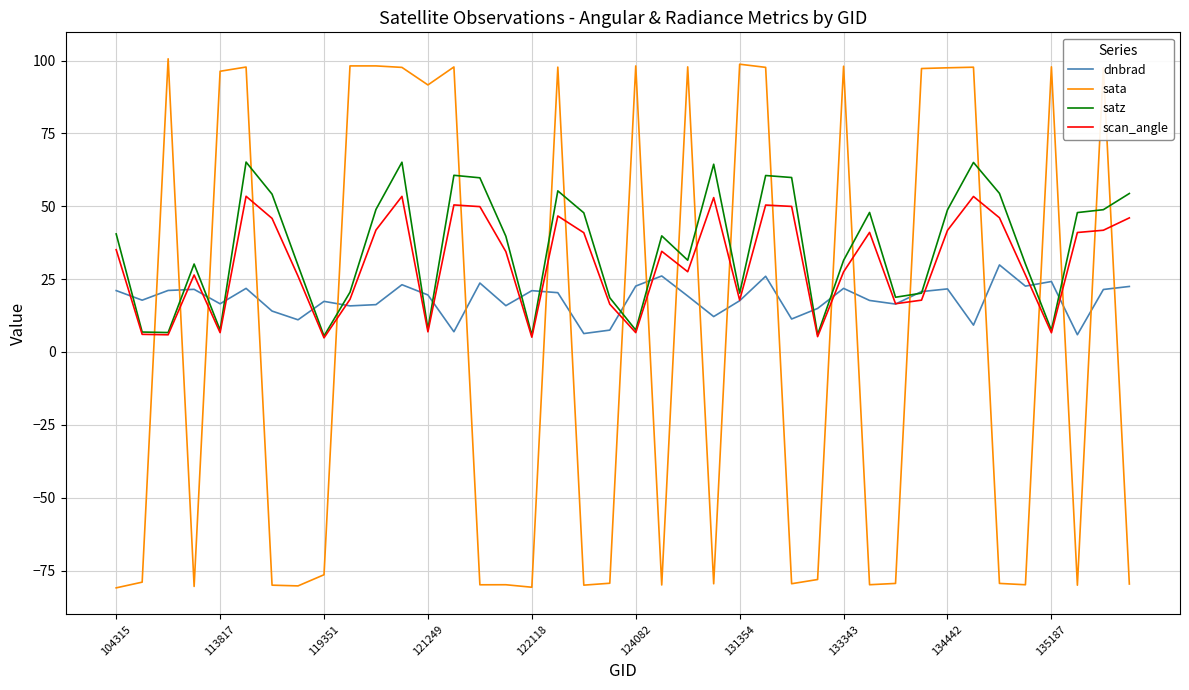

After their last crossing, which series has the higher values: satz or dnbrad?

satz